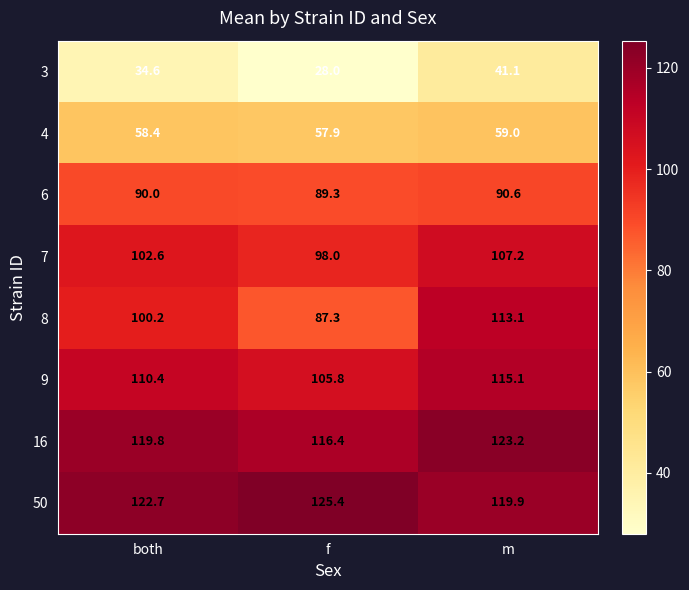

Where does the 7 series first go above 102?

both